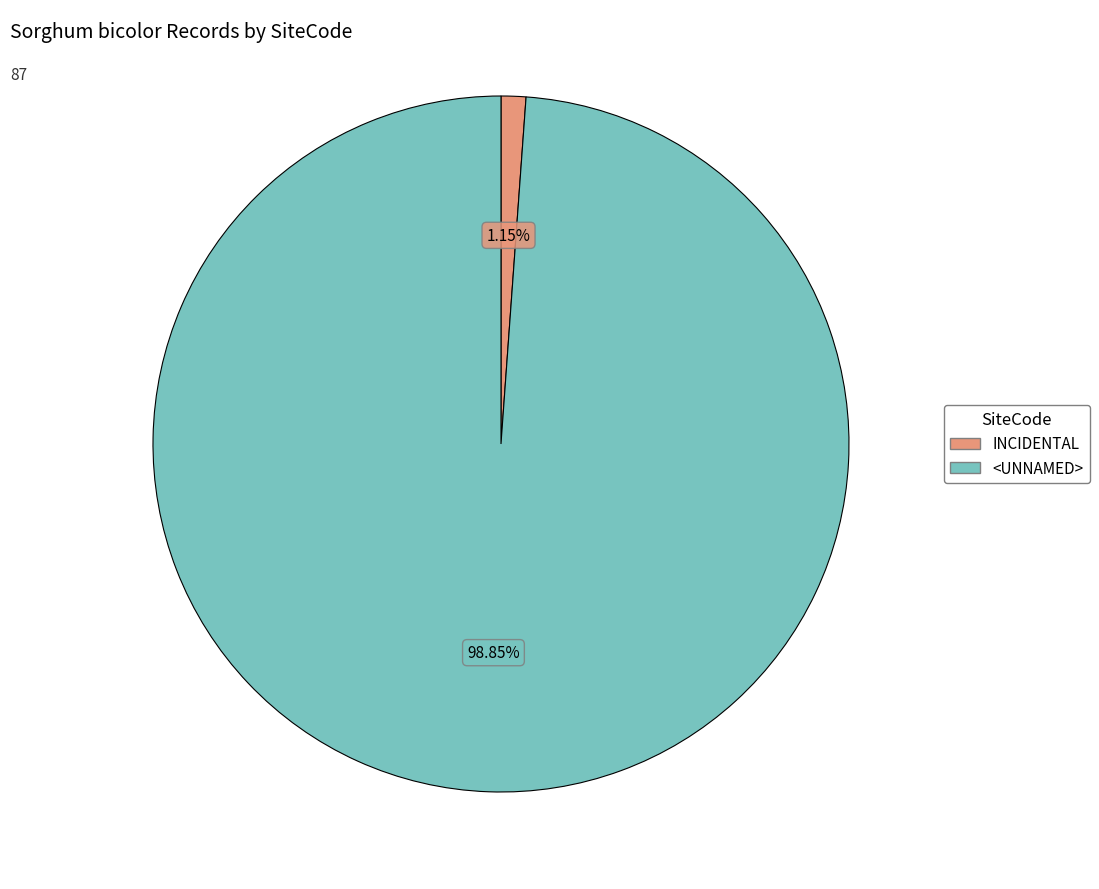

Which has a higher value, INCIDENTAL or <UNNAMED>?

<UNNAMED>